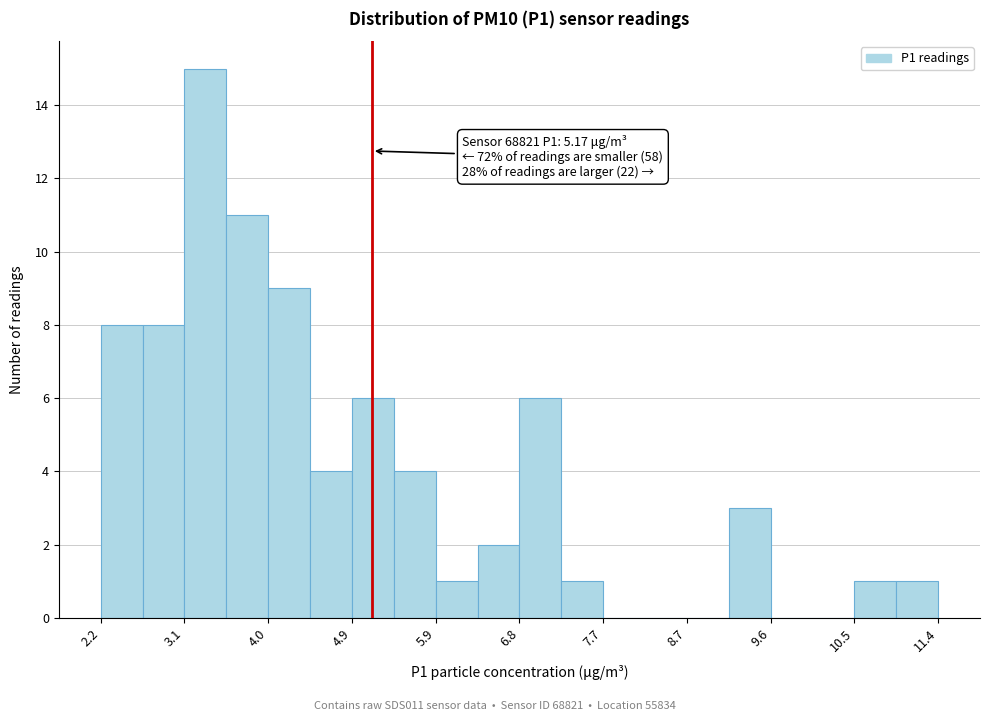

Which range on the x-axis has the tallest bar?

3.1 to 3.6